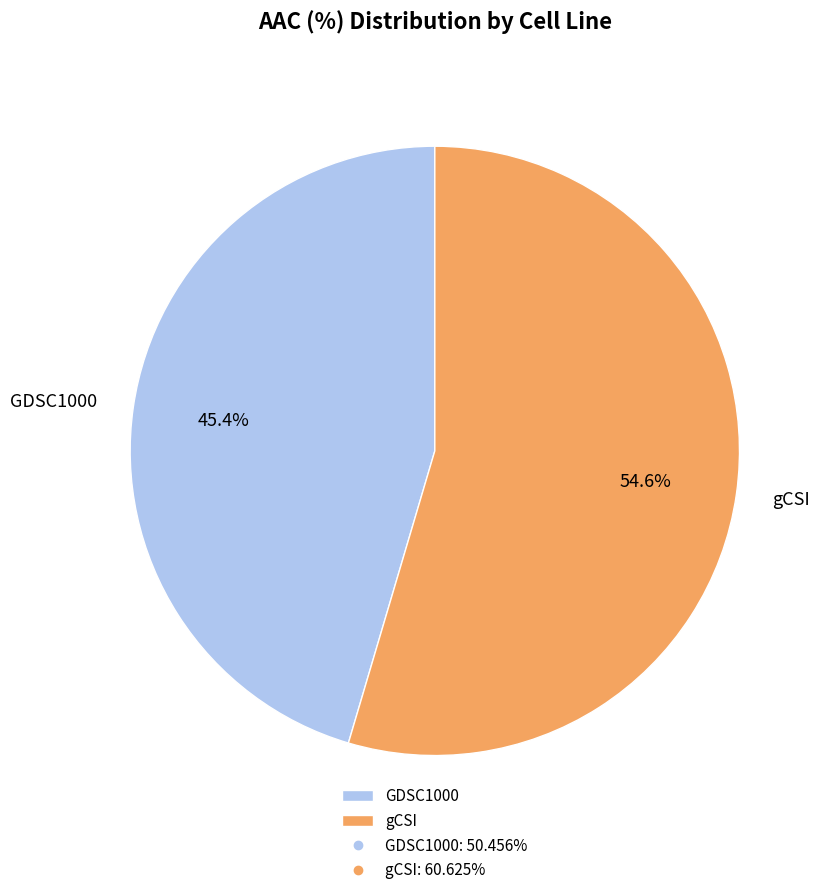

What percentage is NOT represented by GDSC1000?

54.6%